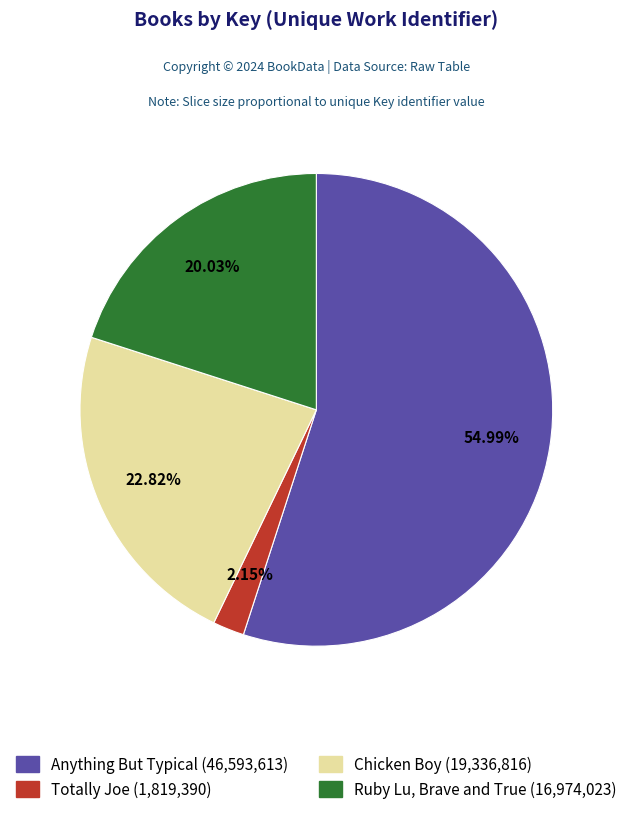

Does Anything But Typical account for over 50% of the chart?

Yes